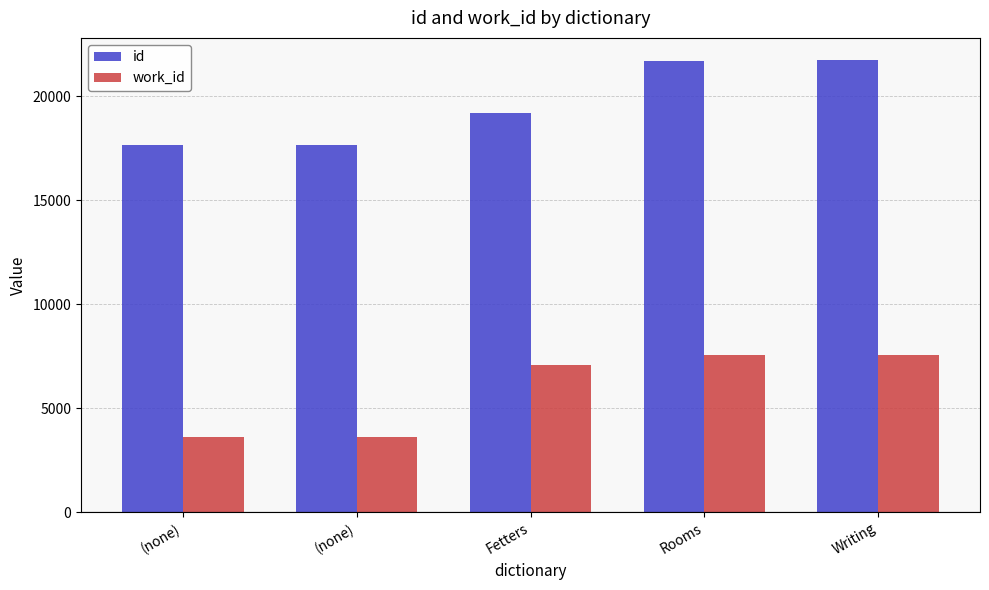

Count the number of data series in this chart.

2